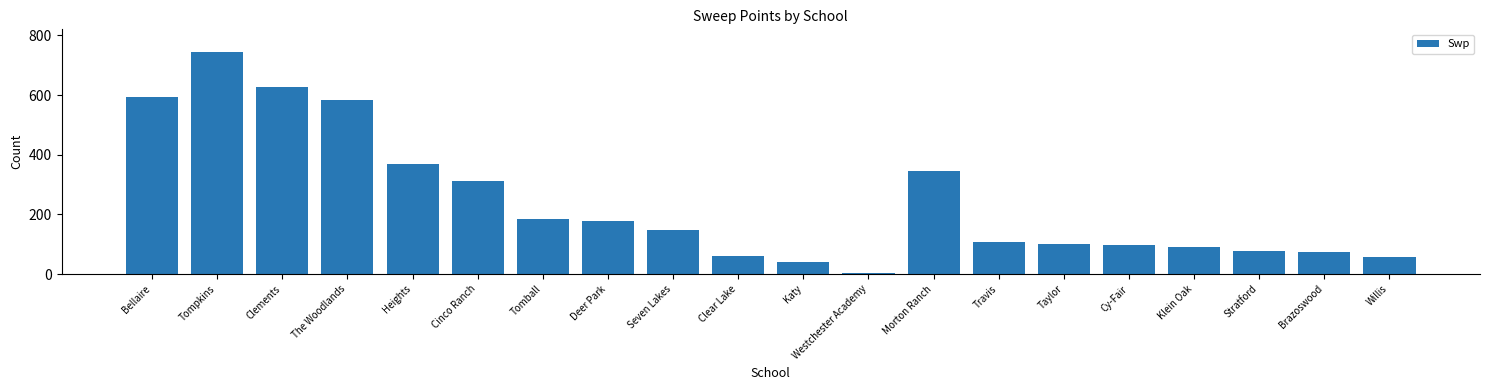

What is the sum of all values?

4796